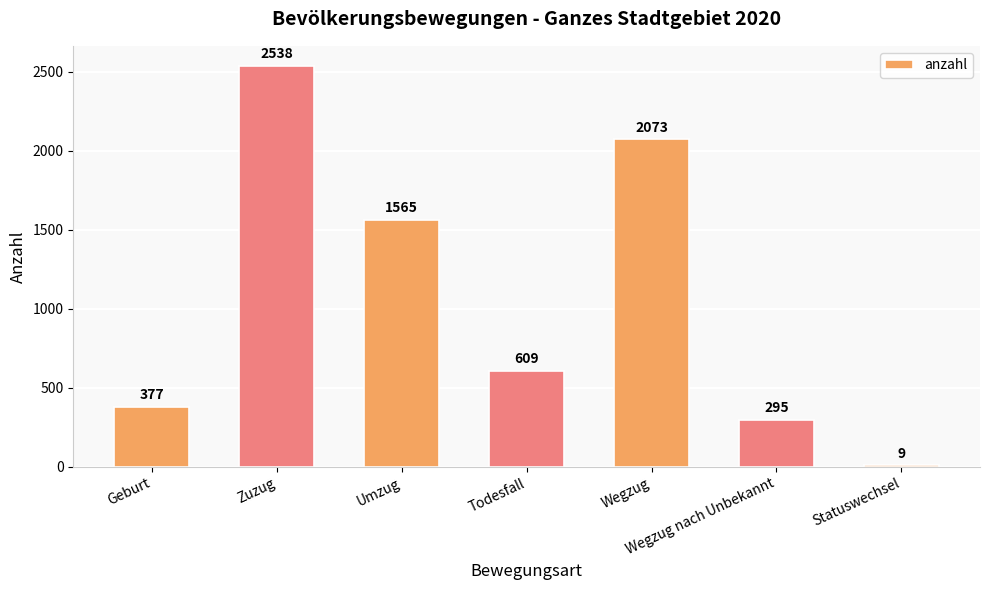

Reading left to right, transcribe all the data shown in this chart.

Geburt=377	Zuzug=2538	Umzug=1565	Todesfall=609	Wegzug=2073	Wegzug nach Unbekannt=295	Statuswechsel=9